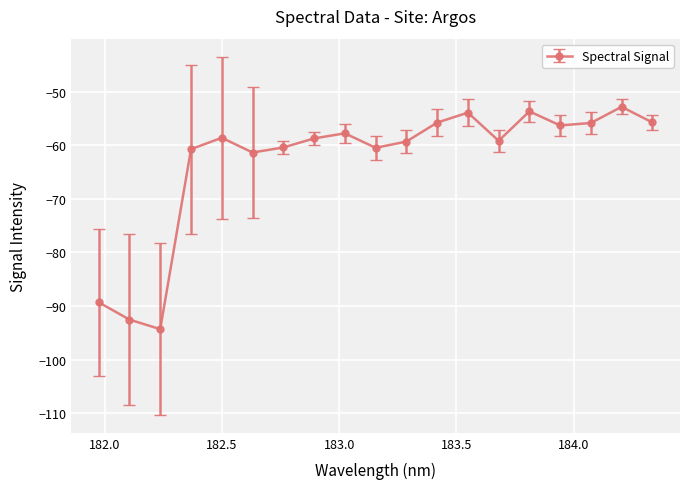

What is the difference between the second highest and minimum values?

40.7